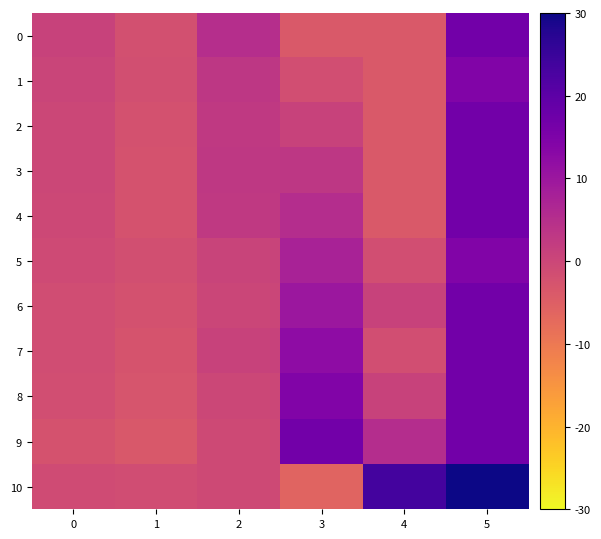

Which series has the widest spread of values?

10